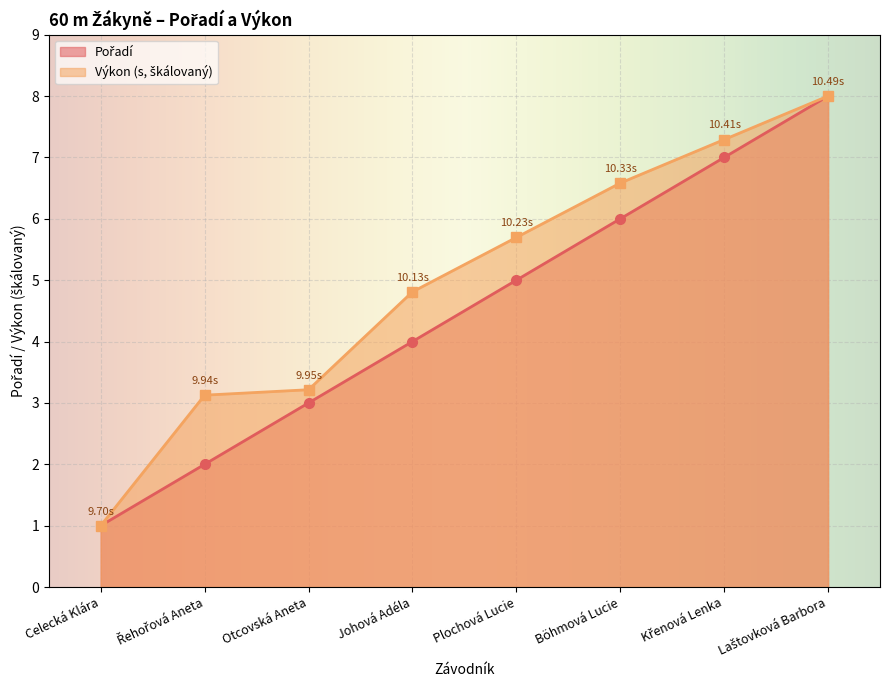

The Výkon series shows 1.3 at Otcovská Aneta. True or false?

False